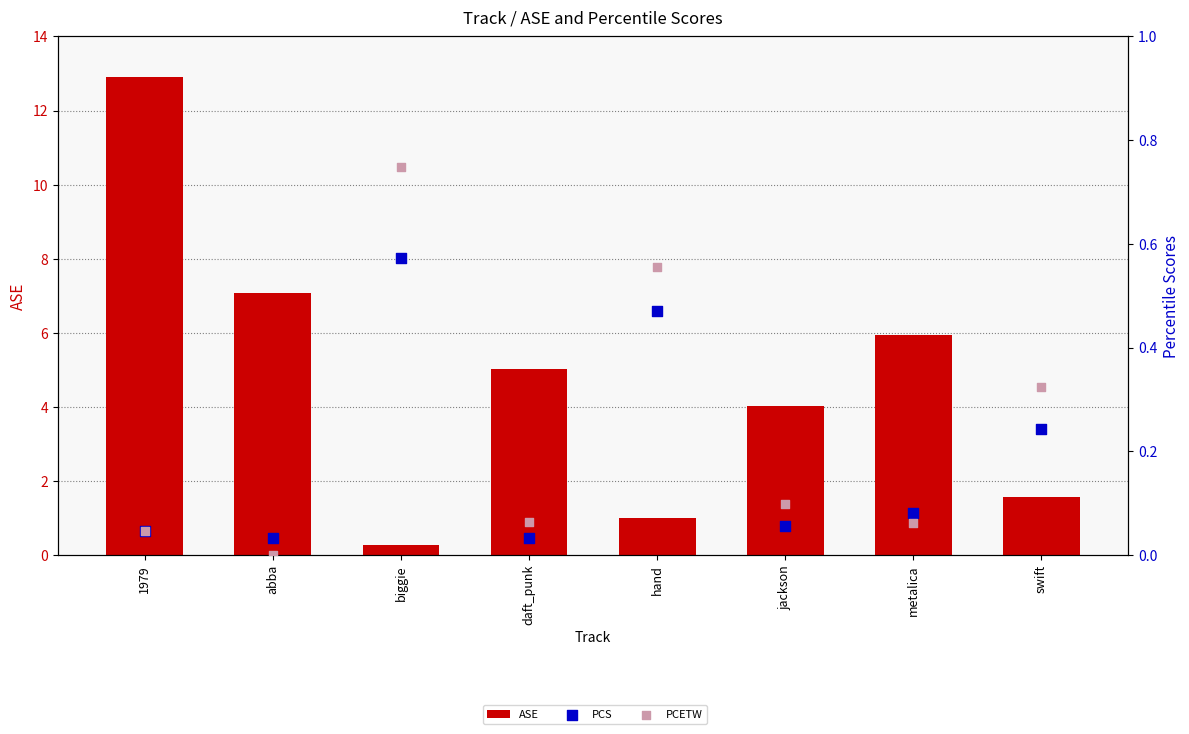

At which category is the sum across all series the highest?

1979